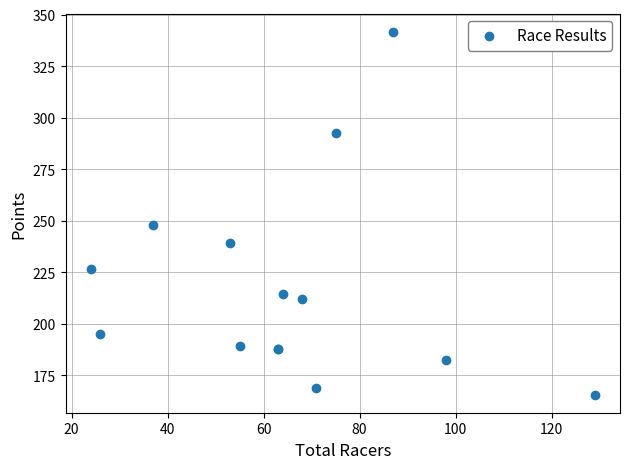

What Y value in the scatter plot is closest to 253?

247.8